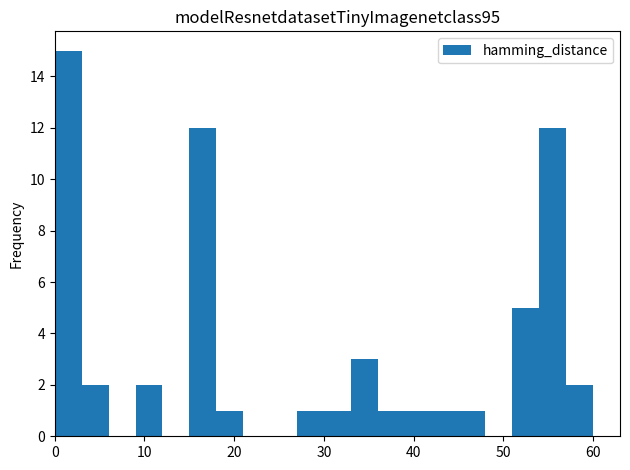

Around what value on the x-axis is the tallest bar? Give the approximate position of its centre, as read against the axis.

2